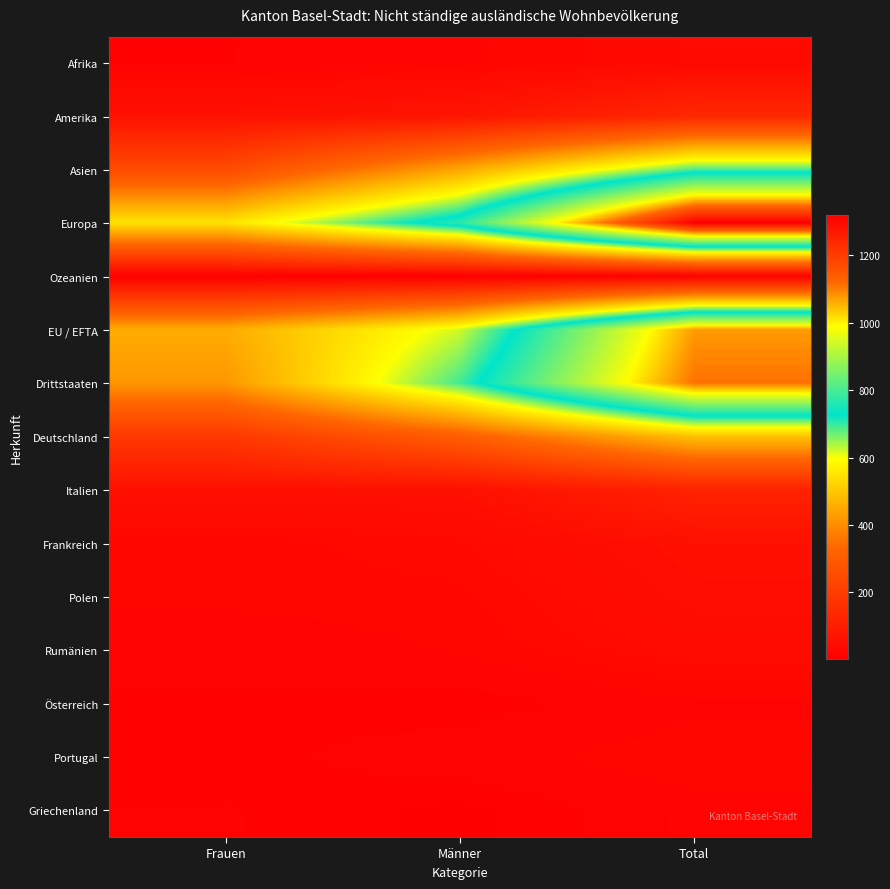

List the series in order of their peak value, lowest first.

Ozeanien, Griechenland, Österreich, Portugal, Afrika, Rumänien, Polen, Frankreich, Italien, Amerika, Deutschland, Asien, EU / EFTA, Drittstaaten, Europa